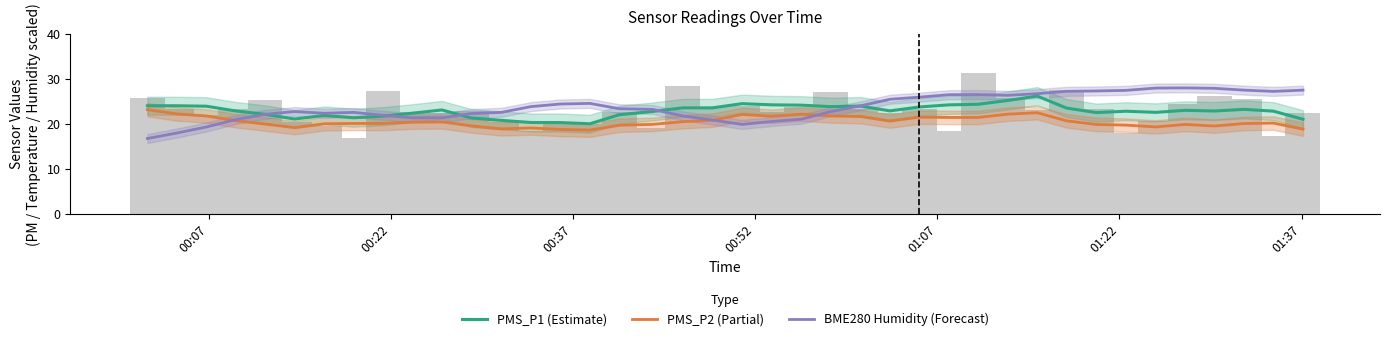

Rank the series by their maximum value, from lowest to highest.

PMS_P2 (Partial), PMS_P1 (Estimate), BME280 Humidity (Forecast)